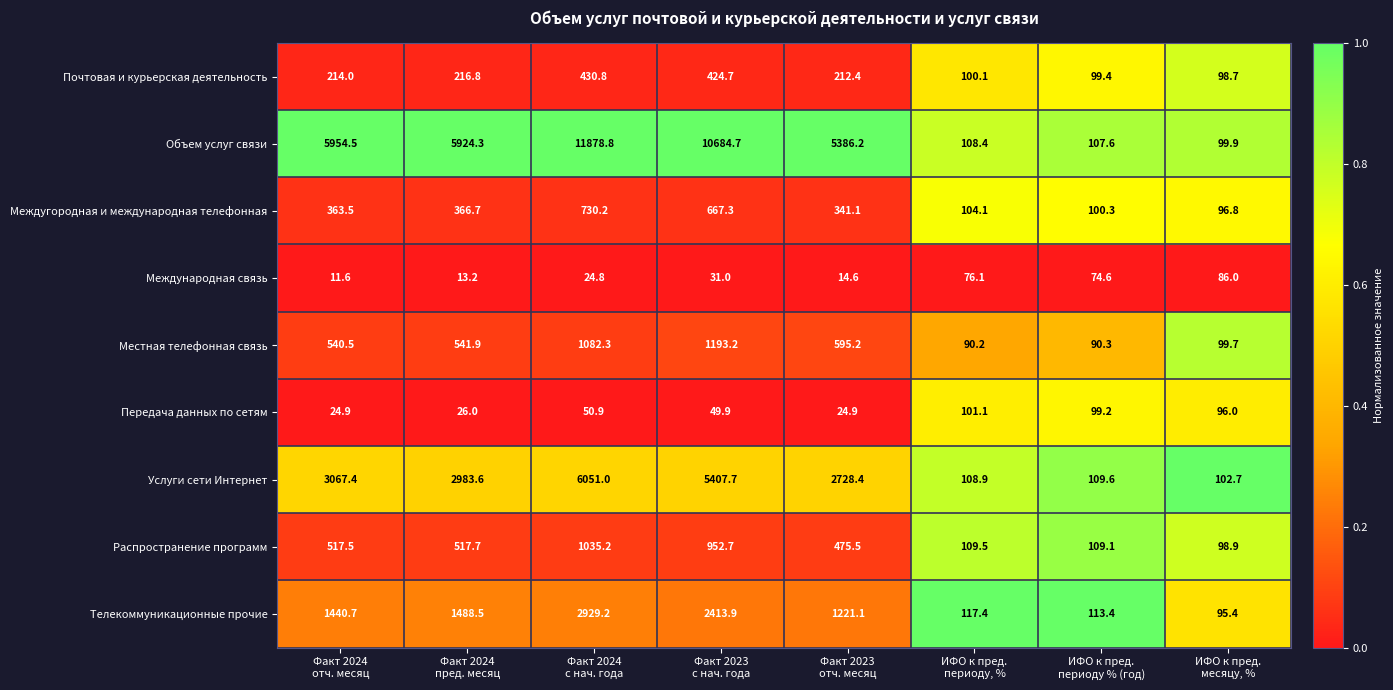

What is the smallest value displayed?

11.6